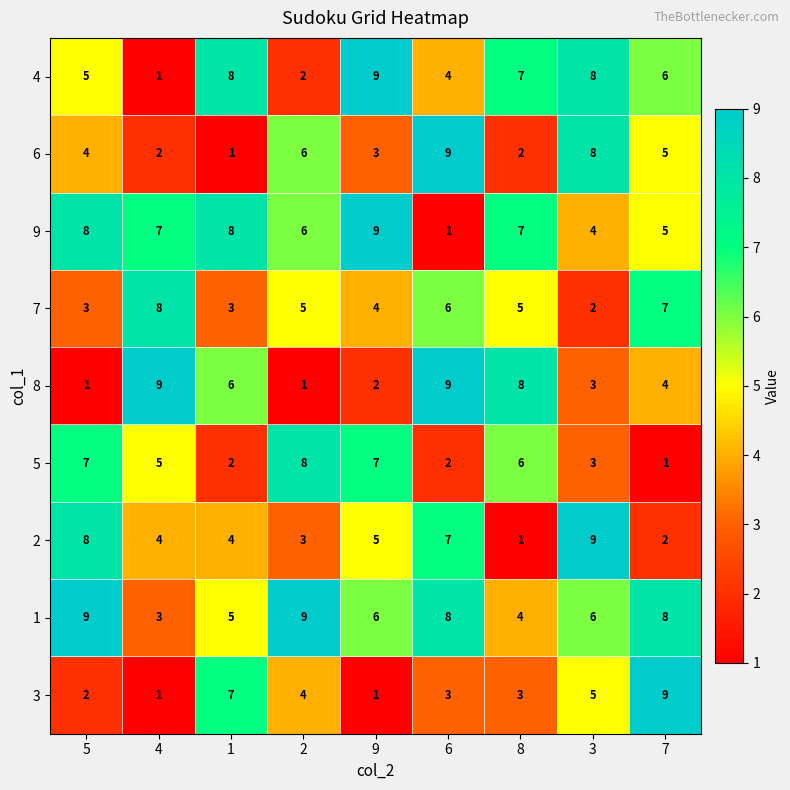

Where does the 7 series first go above 5?

4